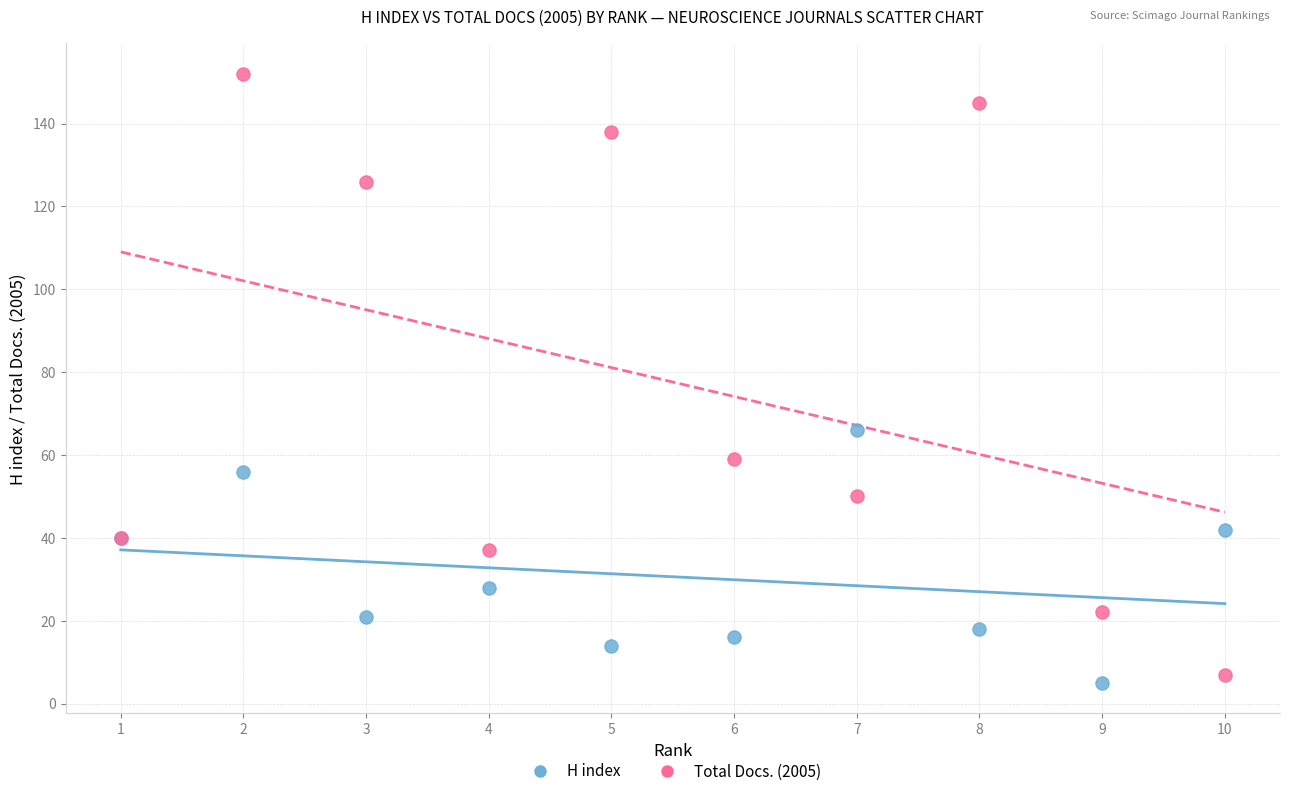

What are all the series names shown in the legend?

H index, Total Docs. (2005)